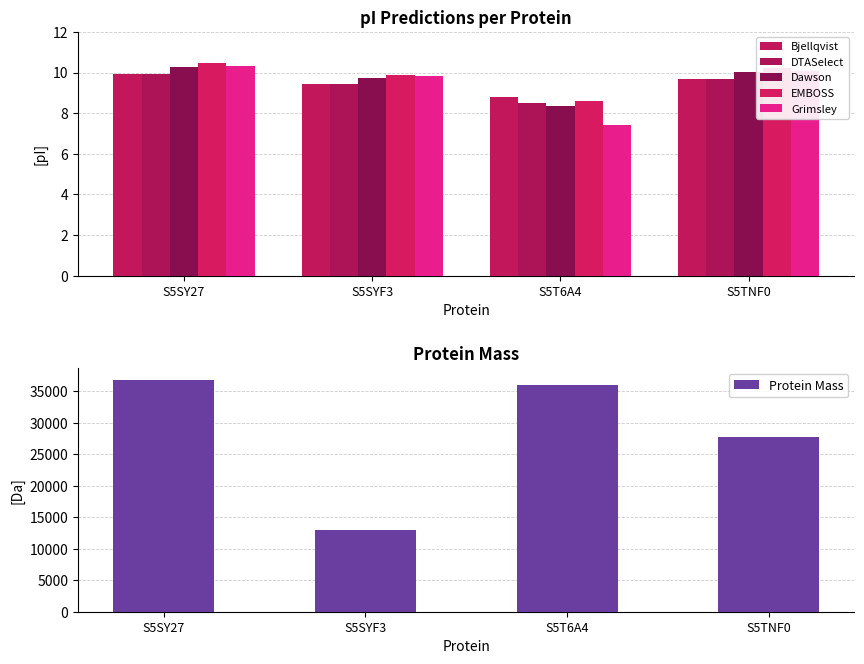

Which has a higher value, S5TNF0 or S5SY27?

S5SY27